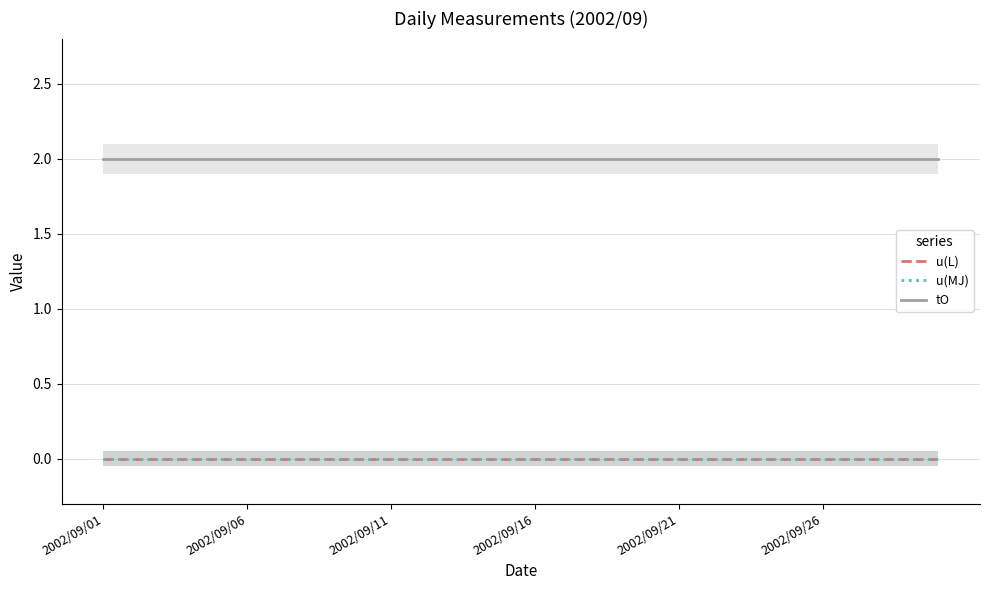

Which series has the widest spread of values?

u(L)